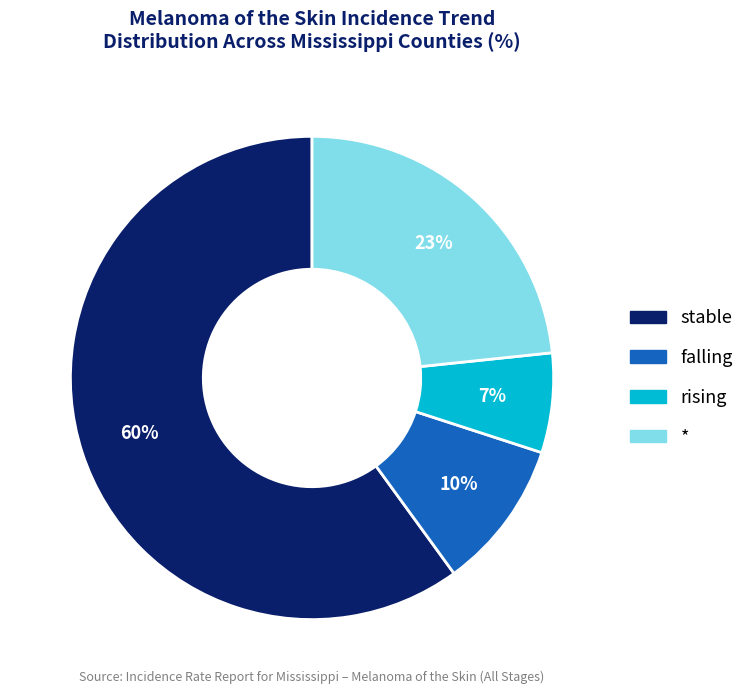

Which category has the biggest portion of the pie?

stable